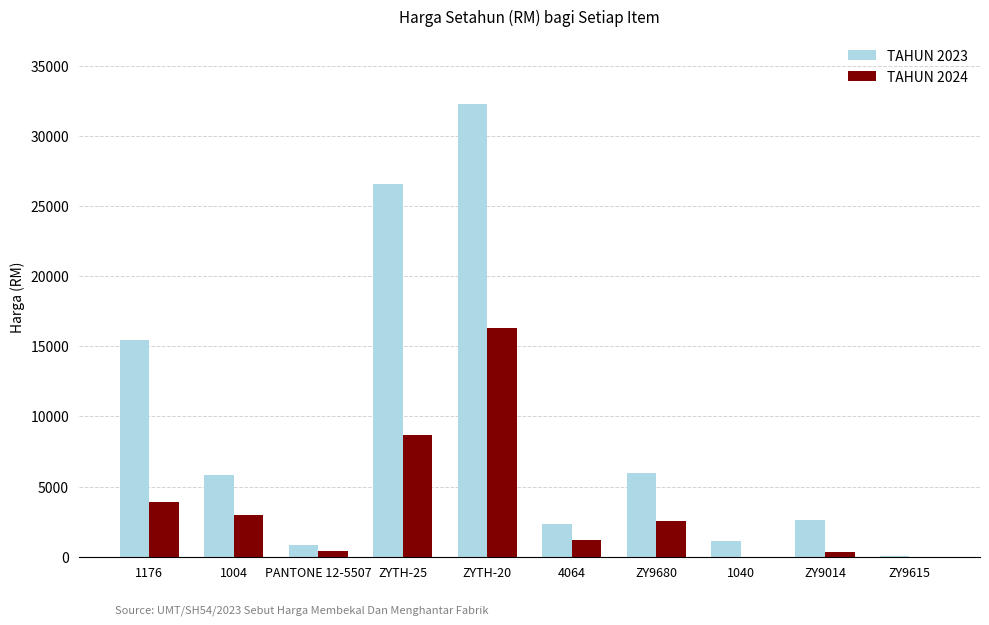

Which series changed the most between ZYTH-20 and 1040?

TAHUN 2023